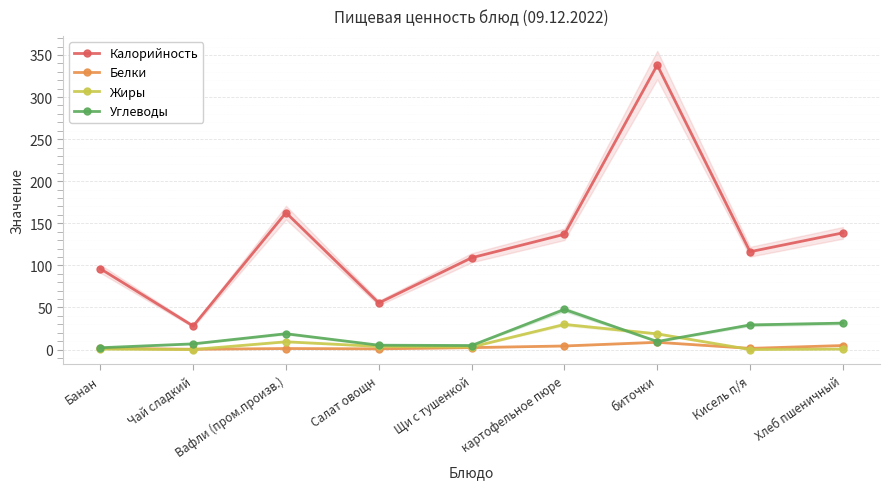

The Жиры series shows 0.5 at Банан. True or false?

True